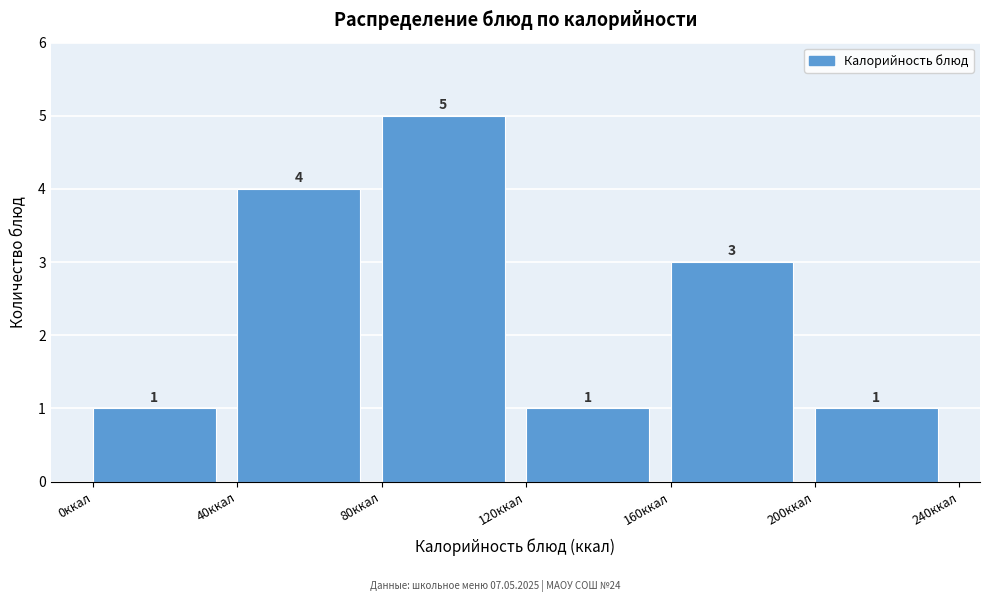

Reading left to right, transcribe this chart: for each bar, give the range it covers on the x-axis and its height.

0 to 40: 1
40 to 80: 4
80 to 120: 5
120 to 160: 1
160 to 200: 3
200 to 240: 1